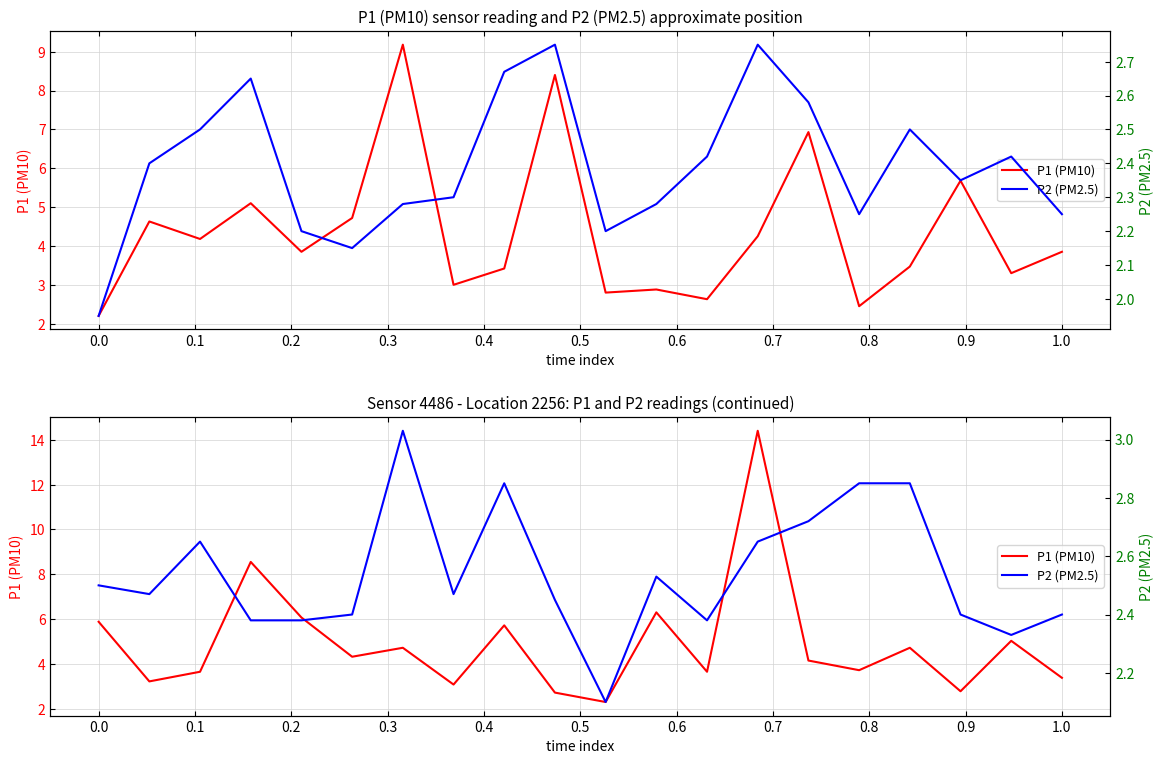

Which has a higher value, 0.5 or 0.7?

0.5